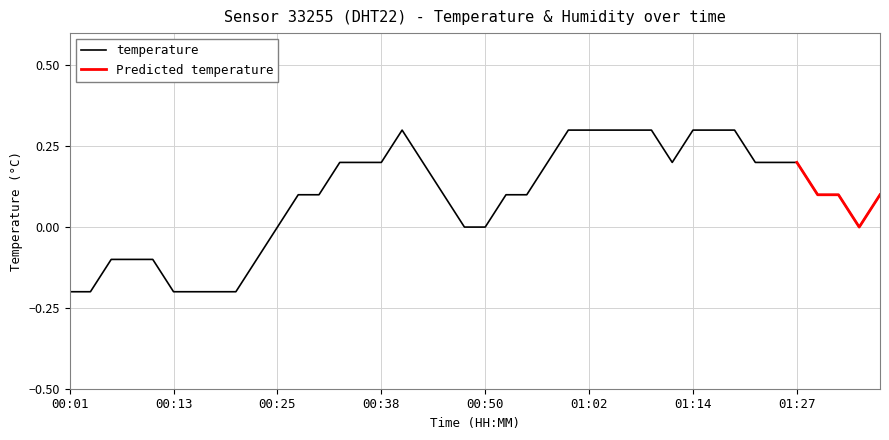

Rank the categories by value from highest to lowest.

00:40, 01:00, 01:02, 01:04, 01:07, 01:09, 01:14, 01:17, 01:19, 00:33, 00:35, 00:38, 00:43, 00:57, 01:12, 01:22, 01:24, 01:27, 00:28, 00:30, 00:45, 00:52, 00:55, 01:29, 01:31, 01:36, 00:25, 00:47, 00:50, 01:34, 00:06, 00:08, 00:11, 00:23, 00:01, 00:03, 00:13, 00:16, 00:18, 00:21